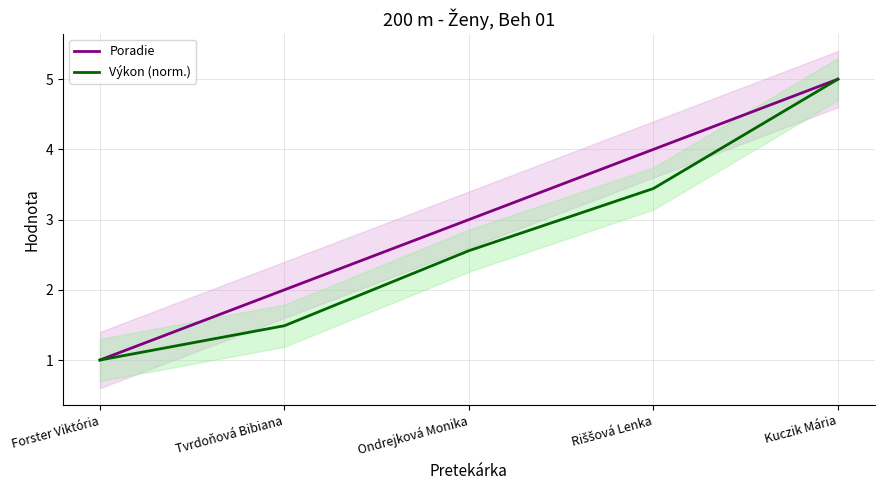

What is the average value of the Výkon (norm.) series?

2.7